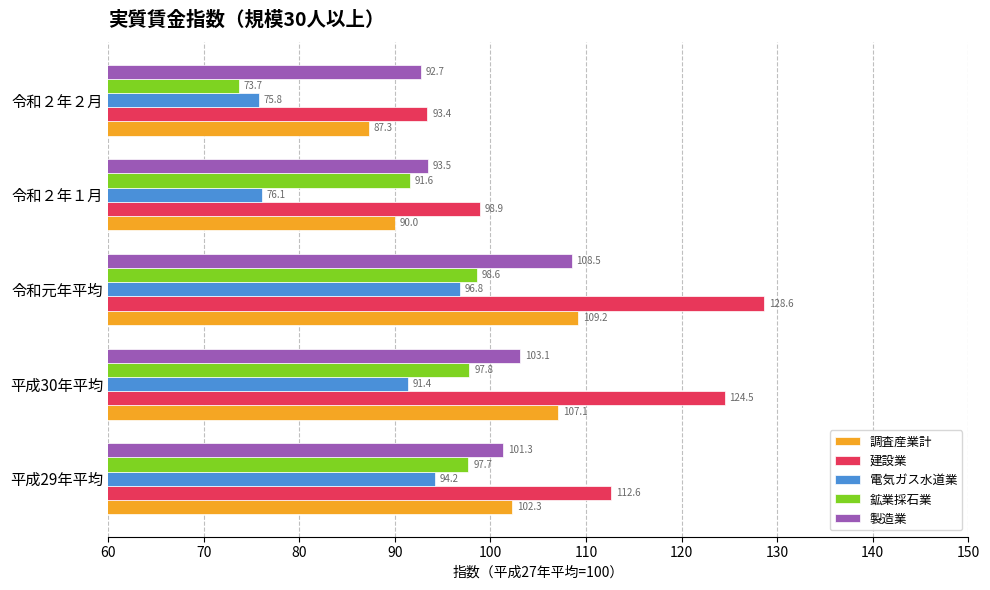

At which label is 鉱業採石業 closest to 86?

令和２年１月